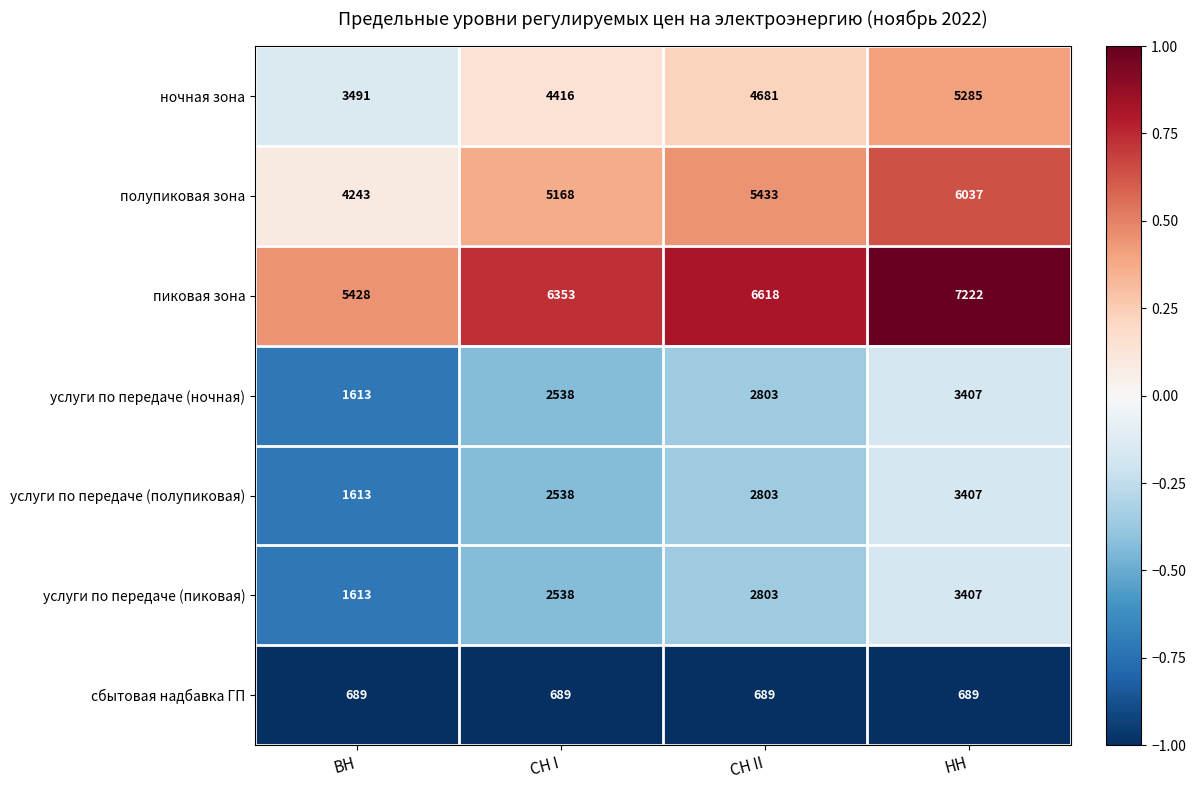

Reading left to right, extract all data points from this chart.

ночная зона: ВН=3491	СН I=4416	СН II=4681	НН=5285
полупиковая зона: ВН=4243	СН I=5168	СН II=5433	НН=6037
пиковая зона: ВН=5428	СН I=6353	СН II=6618	НН=7222
услуги по передаче (ночная): ВН=1613	СН I=2538	СН II=2803	НН=3407
услуги по передаче (полупиковая): ВН=1613	СН I=2538	СН II=2803	НН=3407
услуги по передаче (пиковая): ВН=1613	СН I=2538	СН II=2803	НН=3407
сбытовая надбавка ГП: ВН=689	СН I=689	СН II=689	НН=689